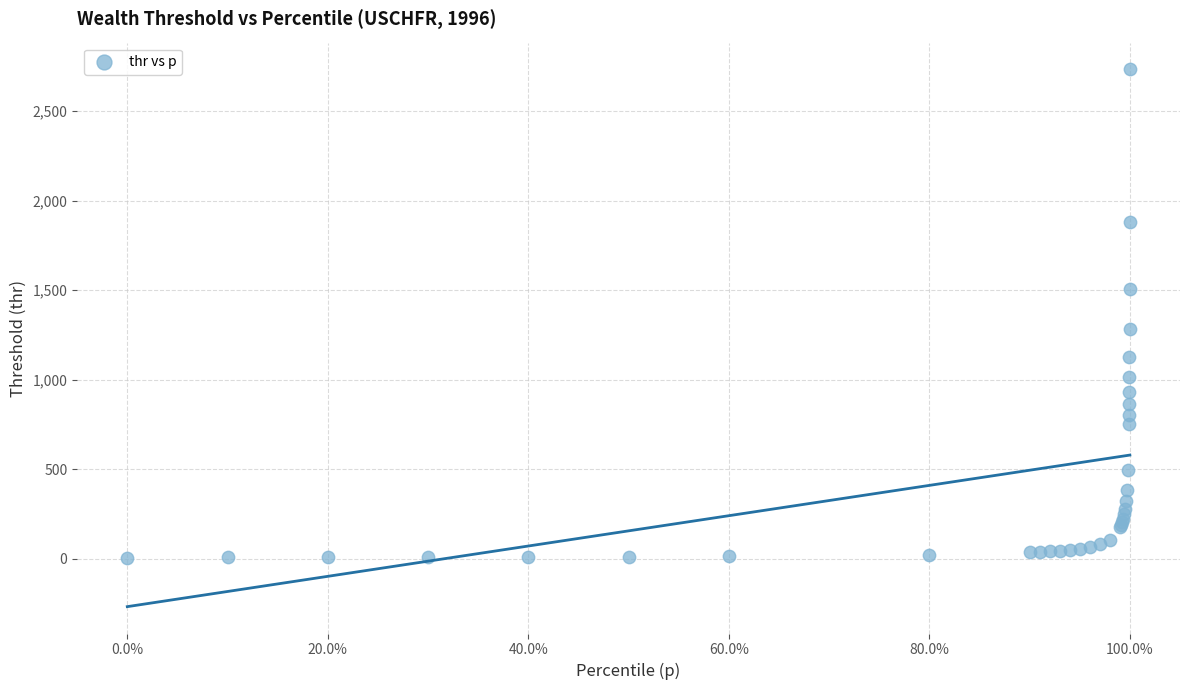

What Y value in the scatter plot is closest to 1370?

1281.8